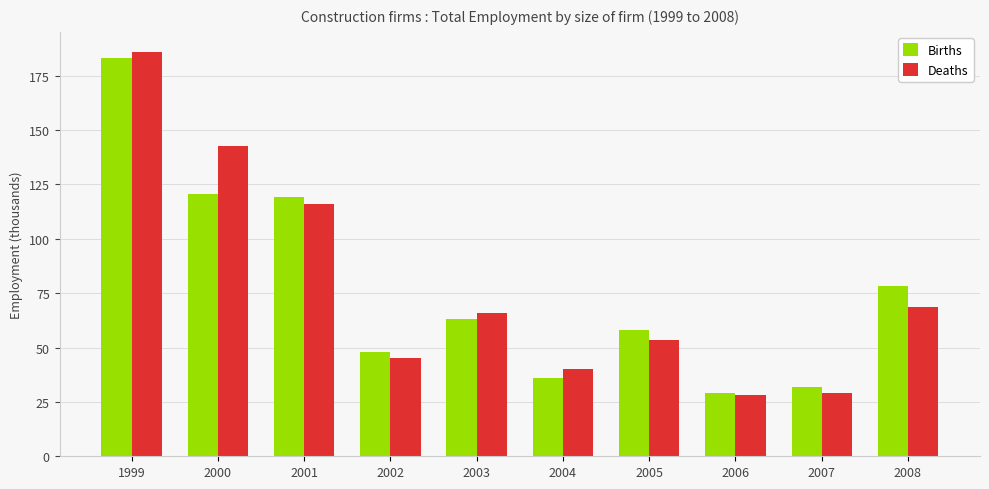

How many values in the Births series are below 63?

5